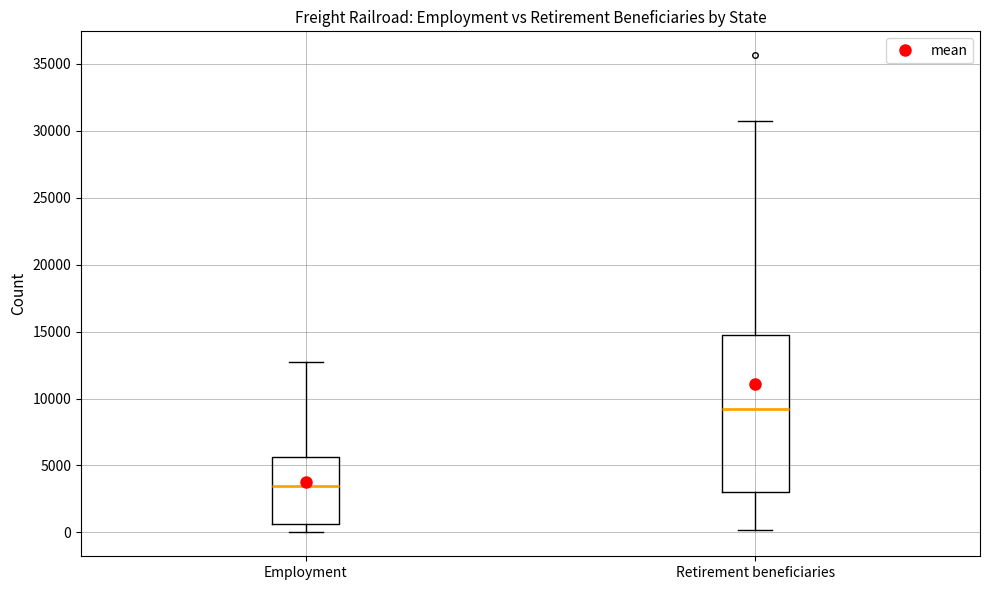

Reading left to right, read every box against the y-axis: the position of its median line, the range the box covers, and the ends of its whiskers. The values are not printed on the chart, so give them approximately, as read against the axis.

Employment: median 3500, box 500 to 5500, whiskers 0 to 12500
Retirement beneficiaries: median 9000, box 3000 to 14500, whiskers 0 to 30500